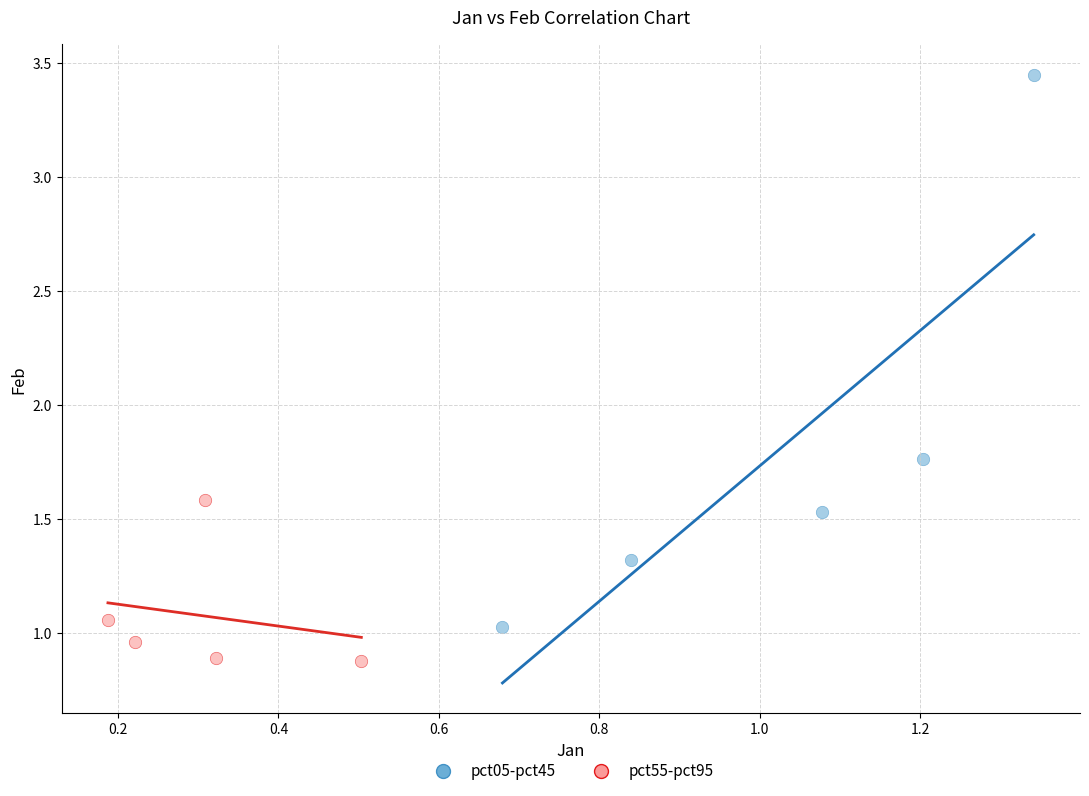

Which series has the largest Y range (max minus min)?

pct05-pct45